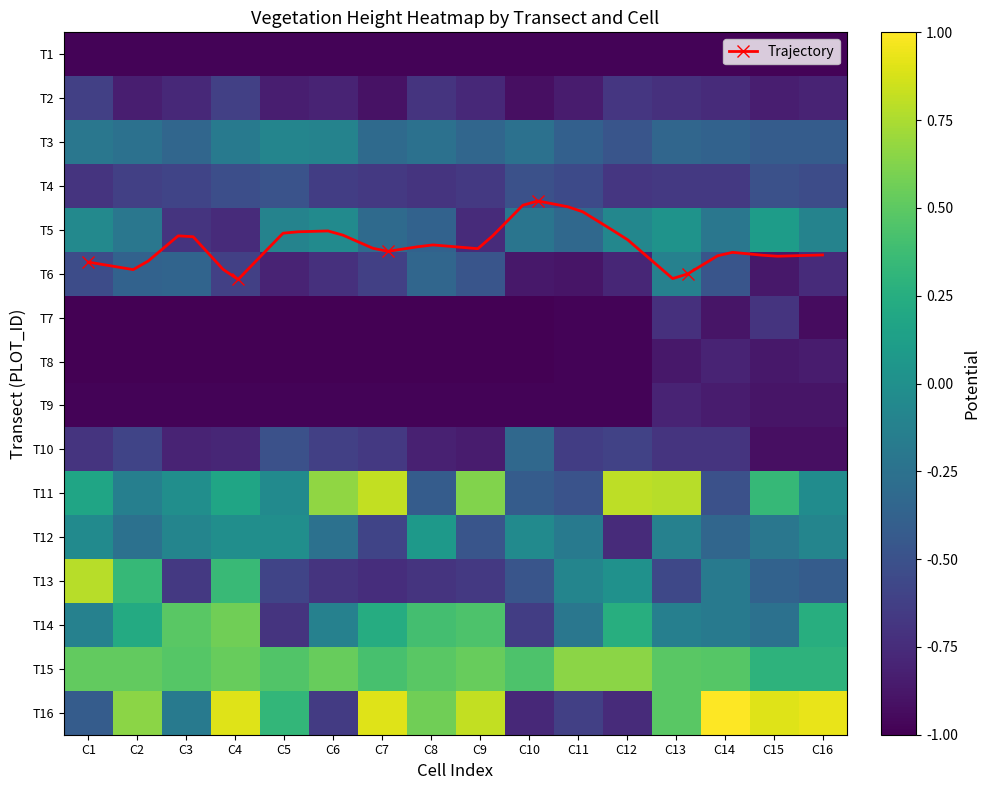

The T13 series shows -0.2 at C14. True or false?

True